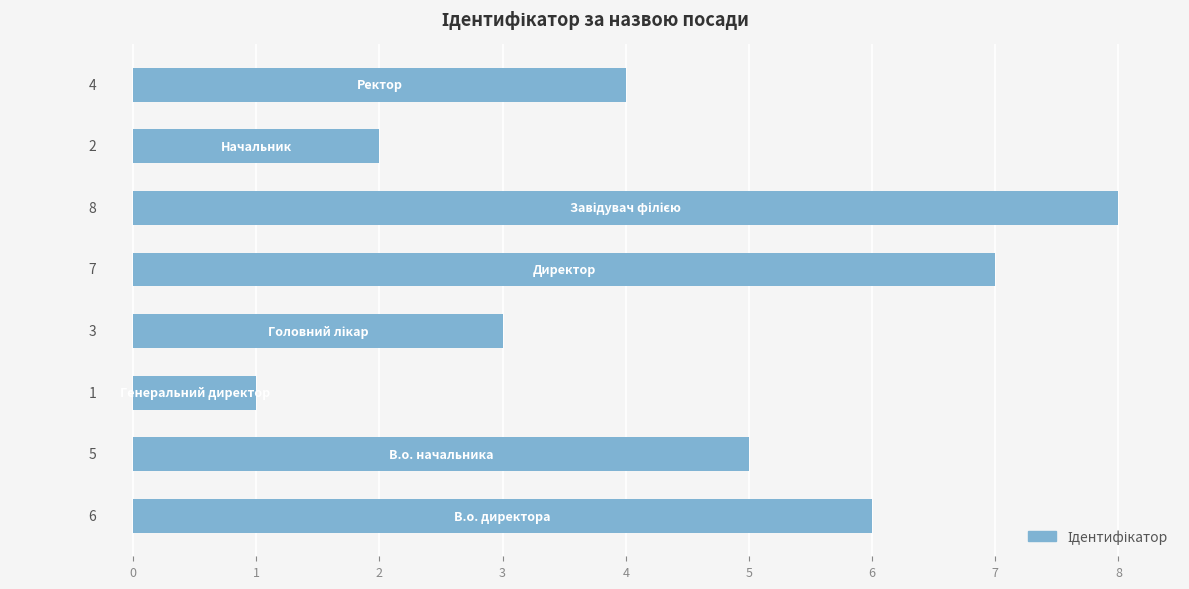

Count the number of data series in this chart.

1